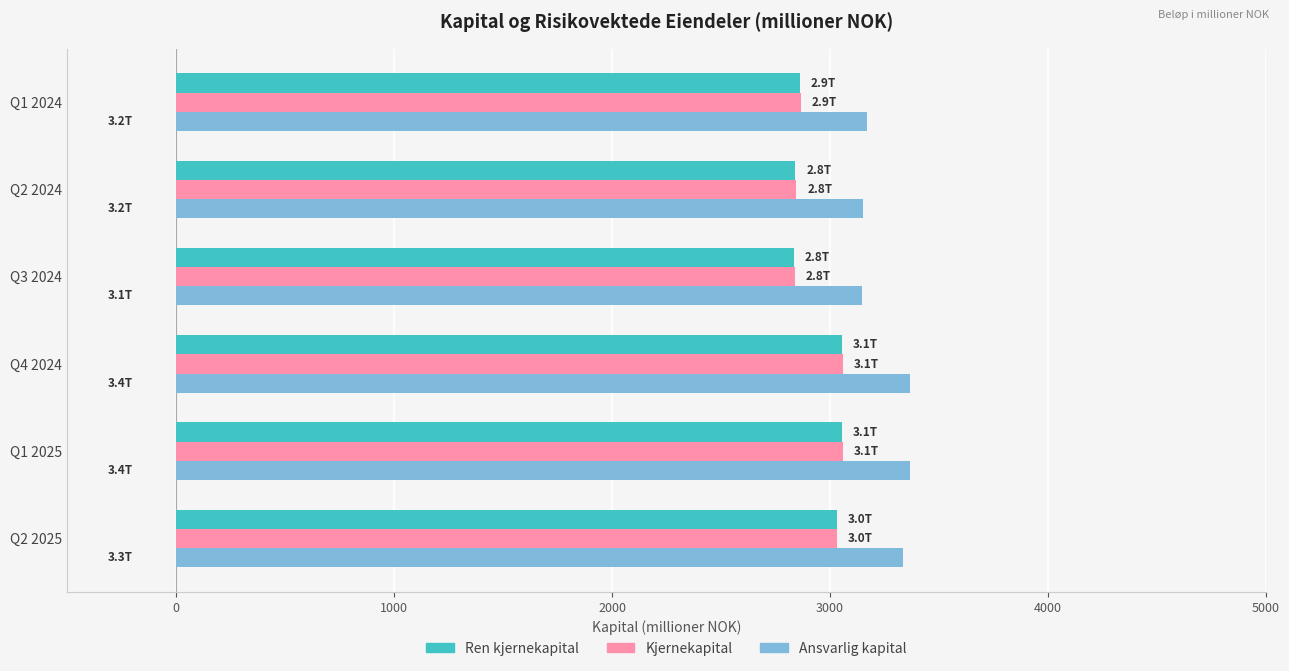

Which series has the widest spread of values?

Ren kjernekapital